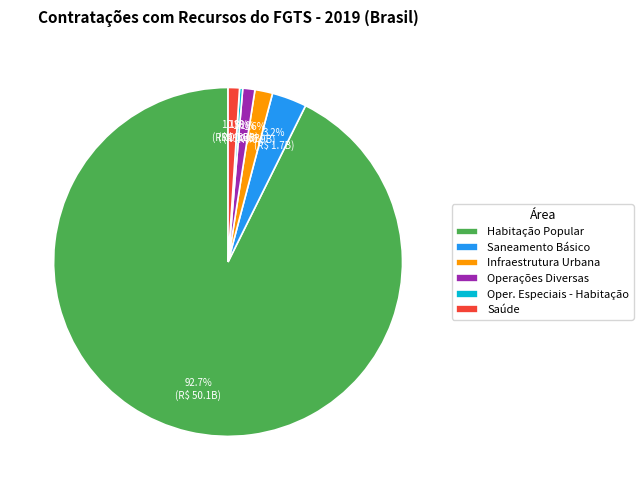

To the nearest percent, what is the difference between the largest and smallest slice percentages?

92%